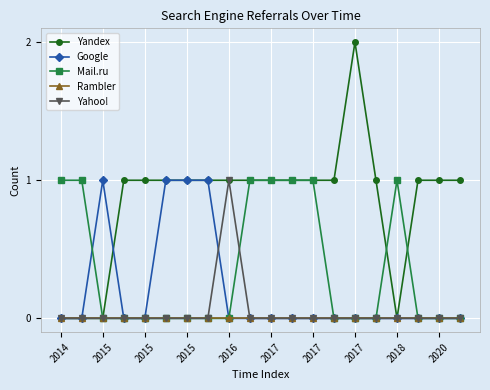

How many categories are shown in the chart?

20